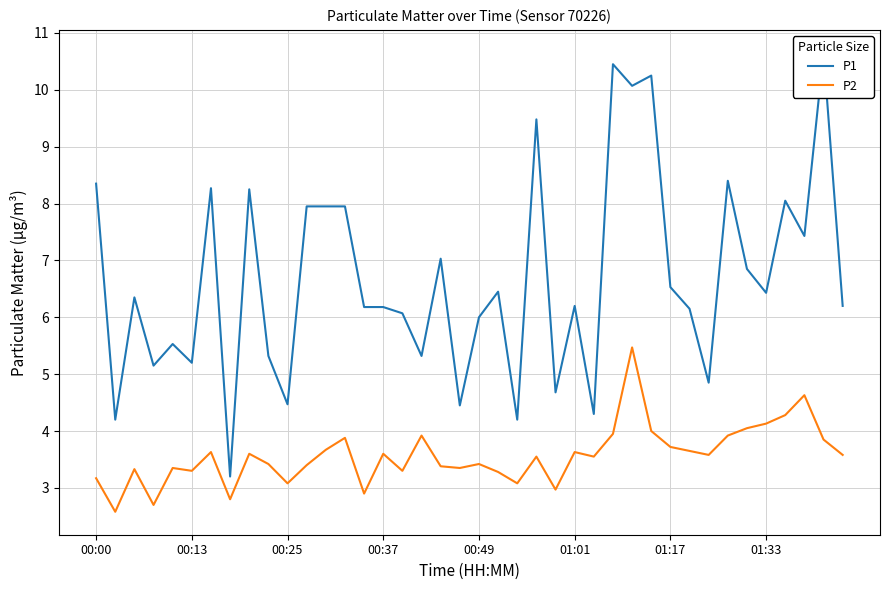

True or false: P2 has a value of 2.0 at 00:49.

False